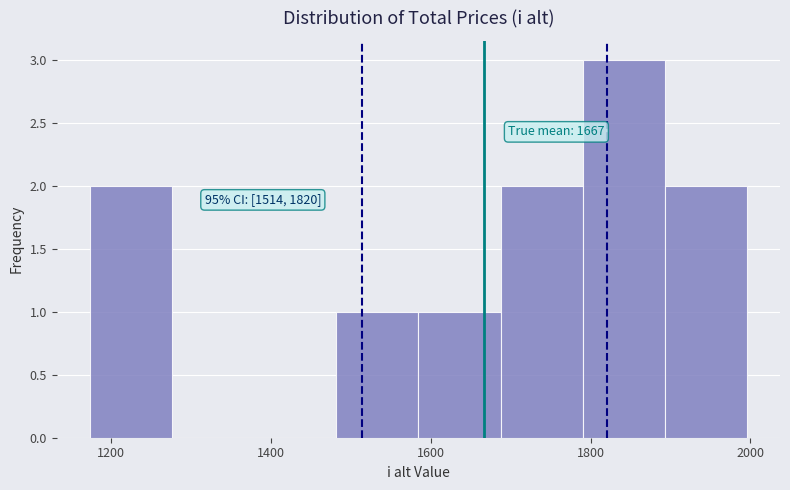

Which range on the x-axis has the tallest bar?

1800 to 1900